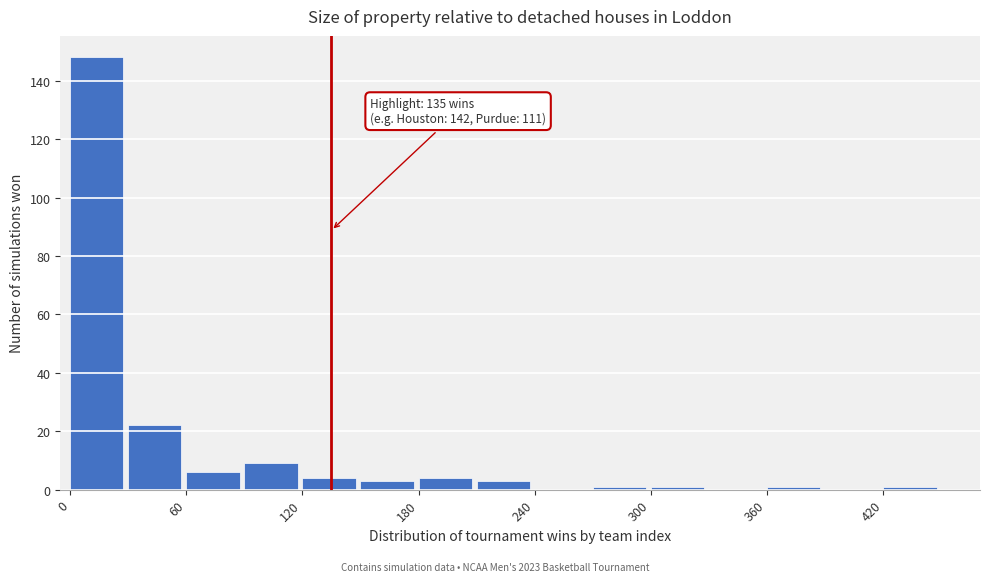

Around what value on the x-axis is the tallest bar? Give the approximate position of its centre, as read against the axis.

10